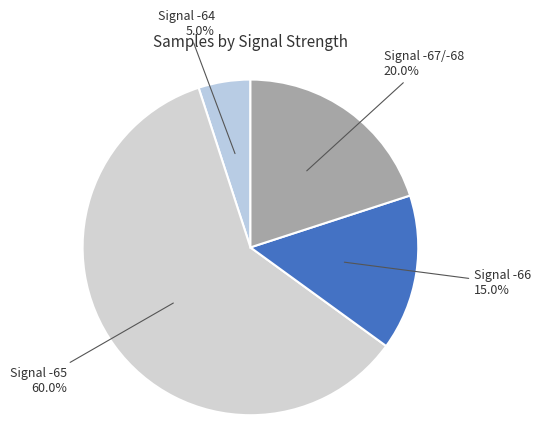

Count the number of slices in the pie.

4